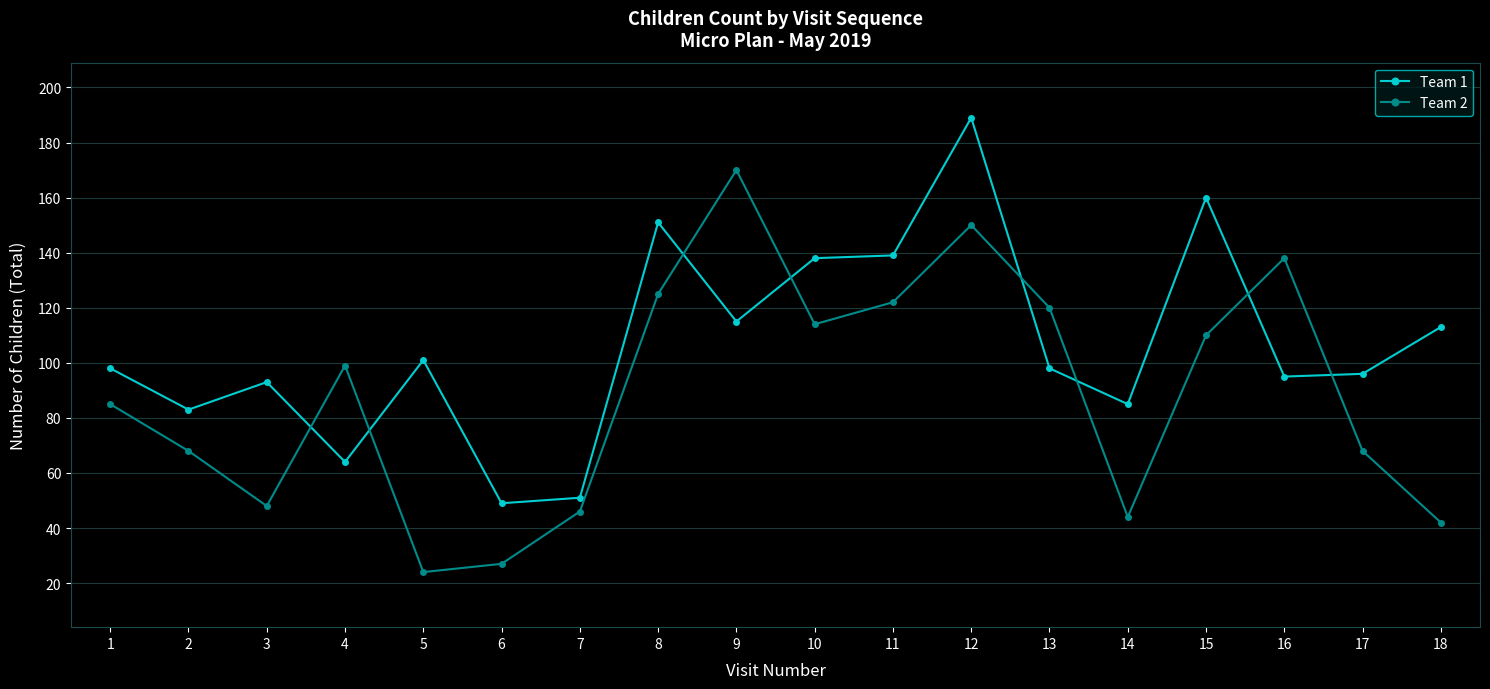

What is the difference between the highest and lowest values at 10?

24